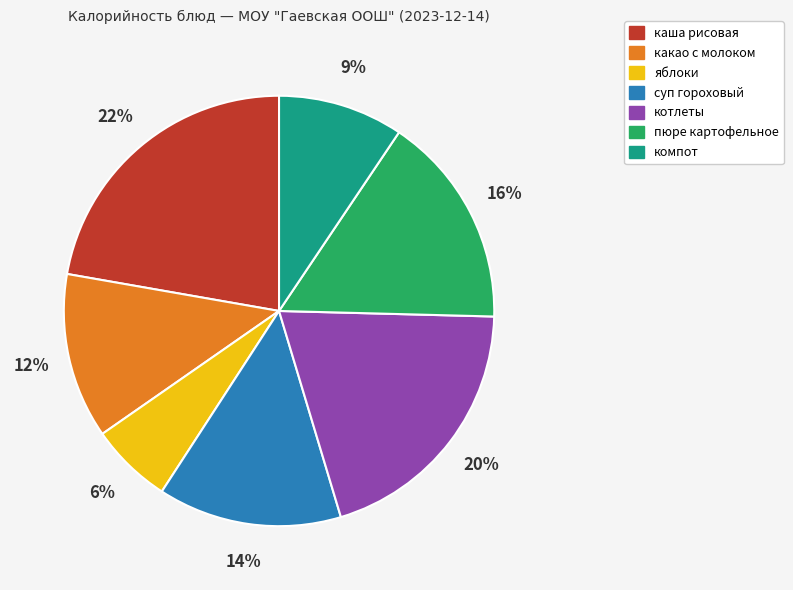

Is it true that какао с молоком is 12% of the pie?

True